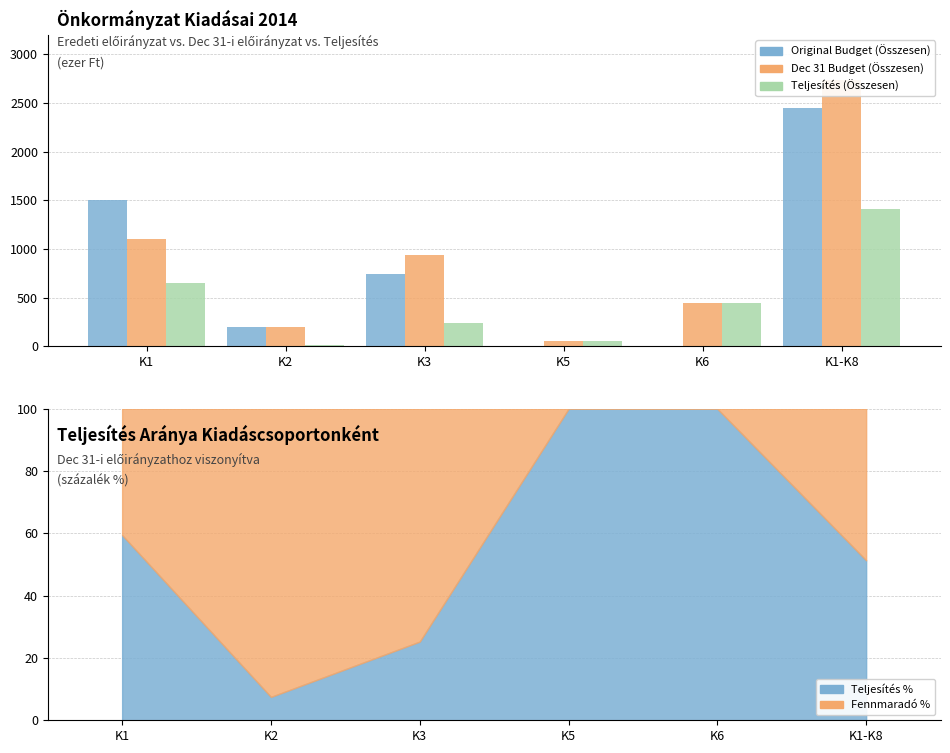

At which label does Original Budget (Összesen) reach its minimum?

K5